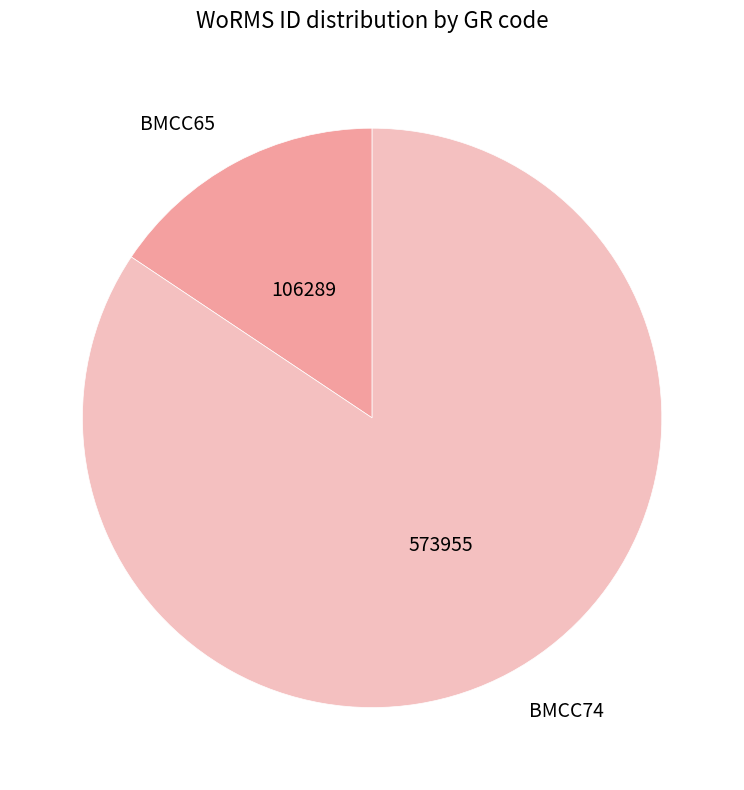

Does BMCC65 represent more than half of the total?

No